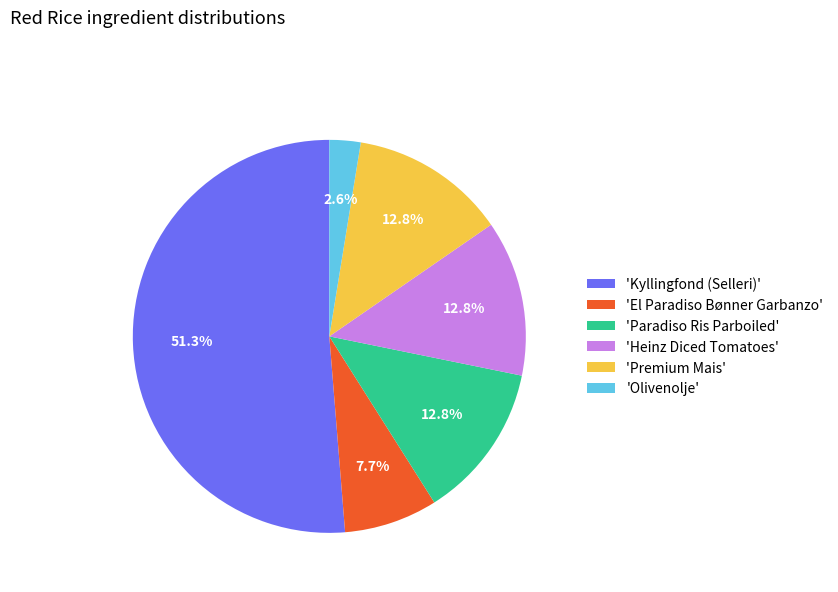

Is there any slice that represents more than half of the pie?

Yes